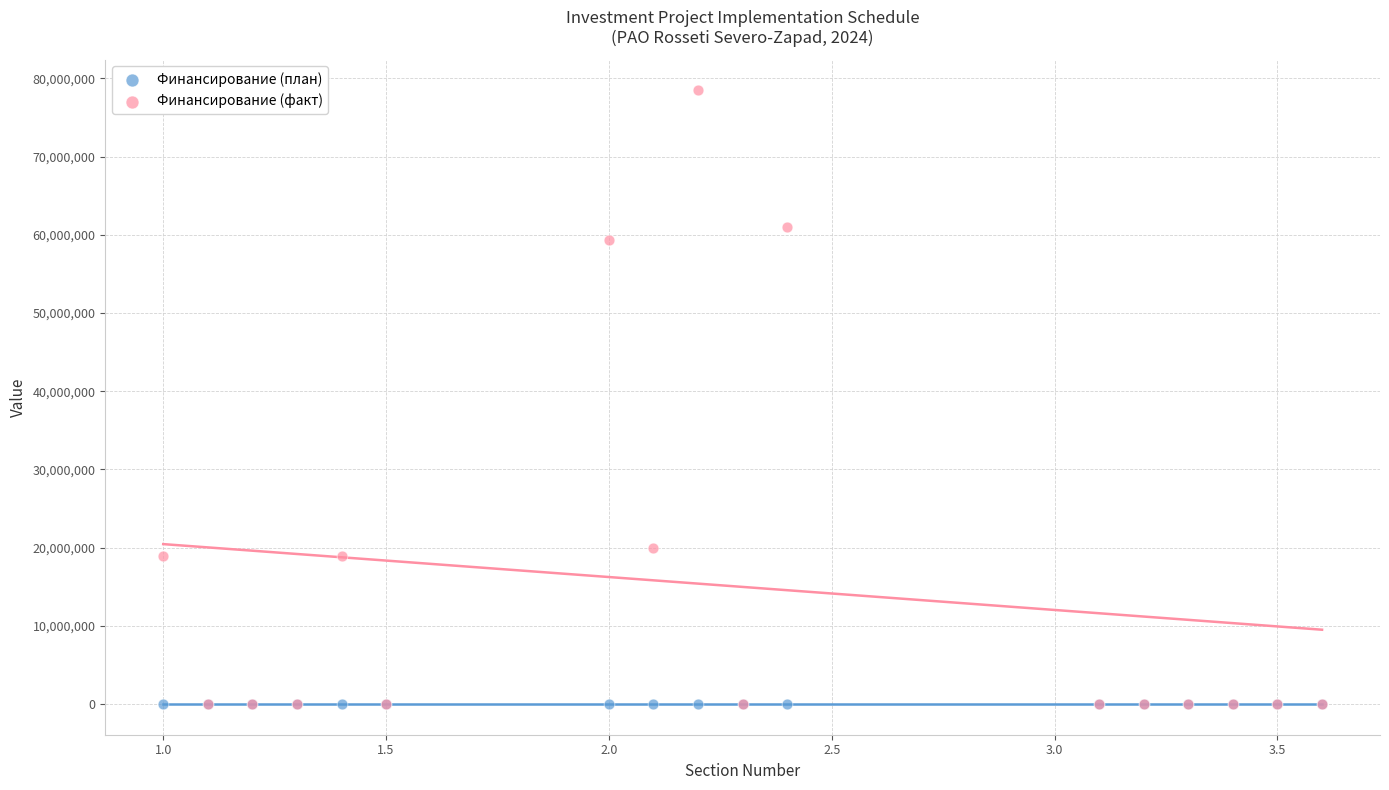

What are all the series names shown in the legend?

Финансирование (план), Финансирование (факт)